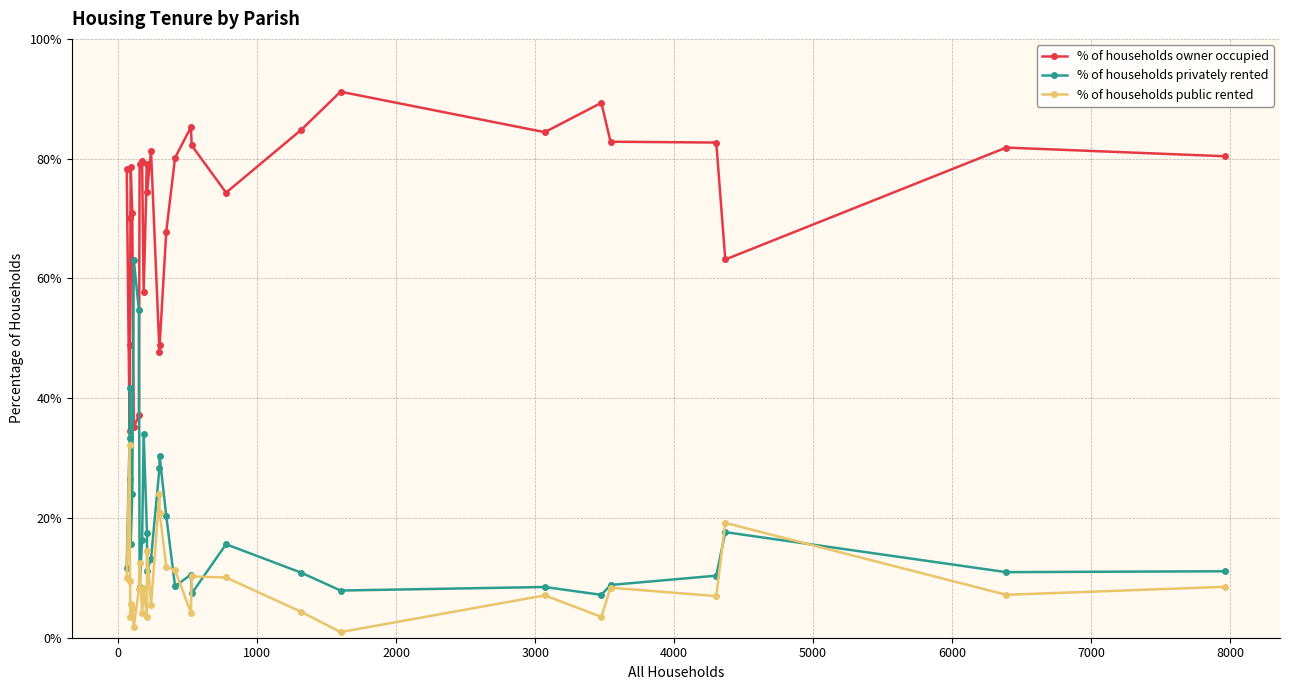

How many categories are shown in the chart?

30